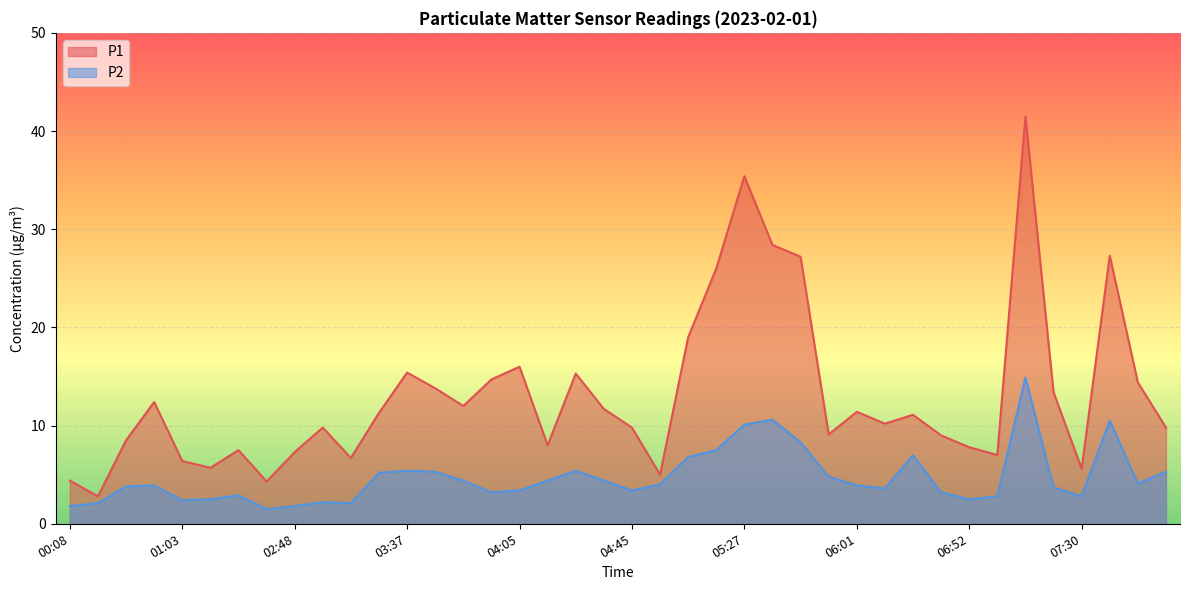

Is it true that P1 equals 10.2 at 06:06?

True